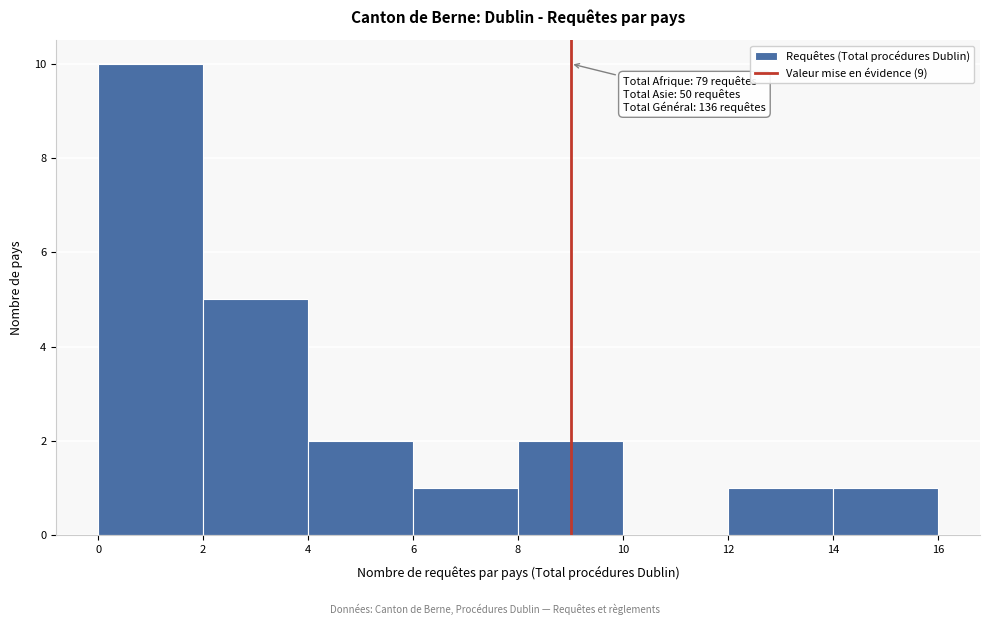

Which range on the x-axis has the tallest bar?

0 to 2